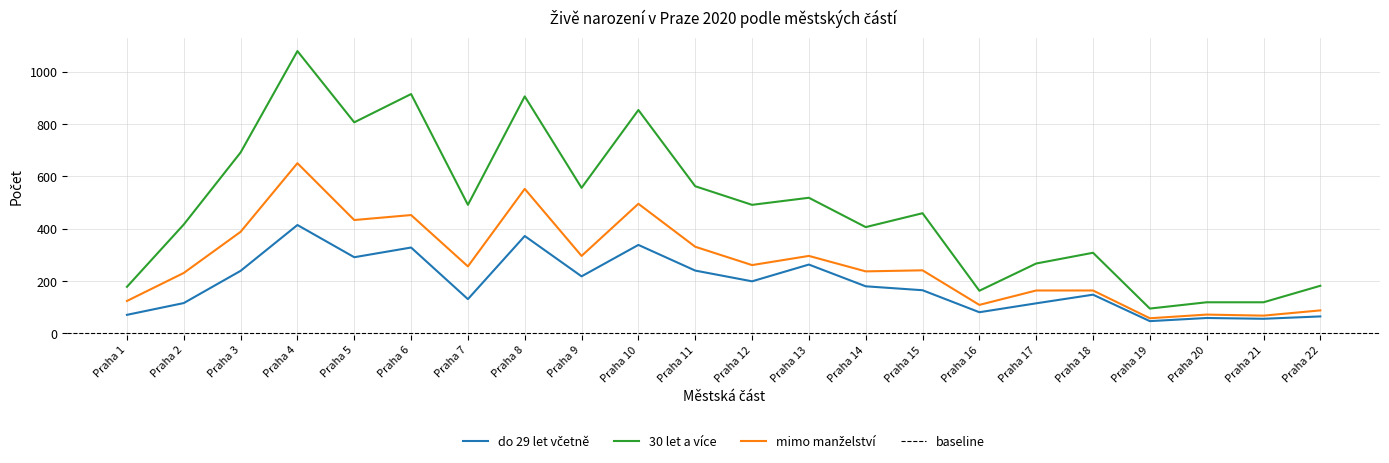

What is the spread (max minus min) of values at Praha 6?

586